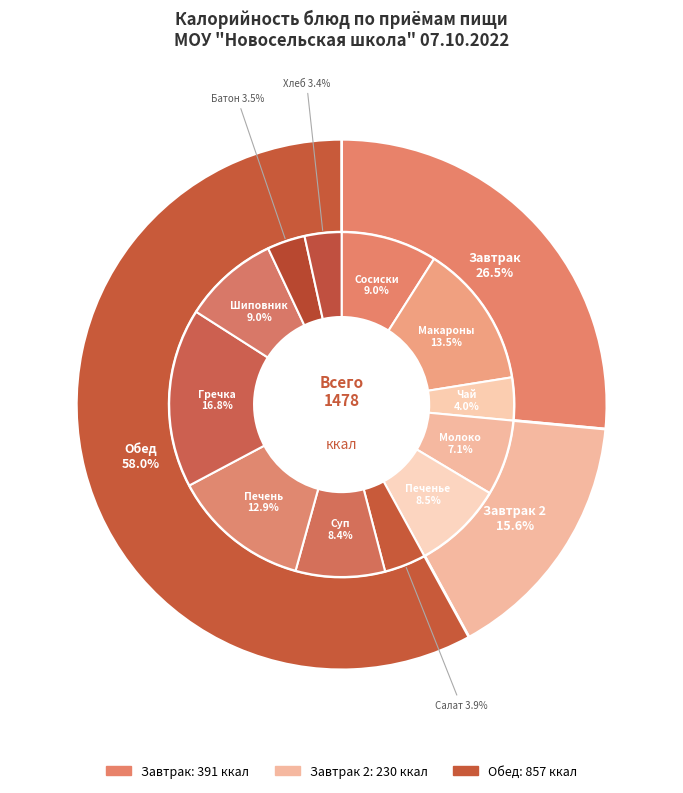

How many slices are in this pie chart?

12